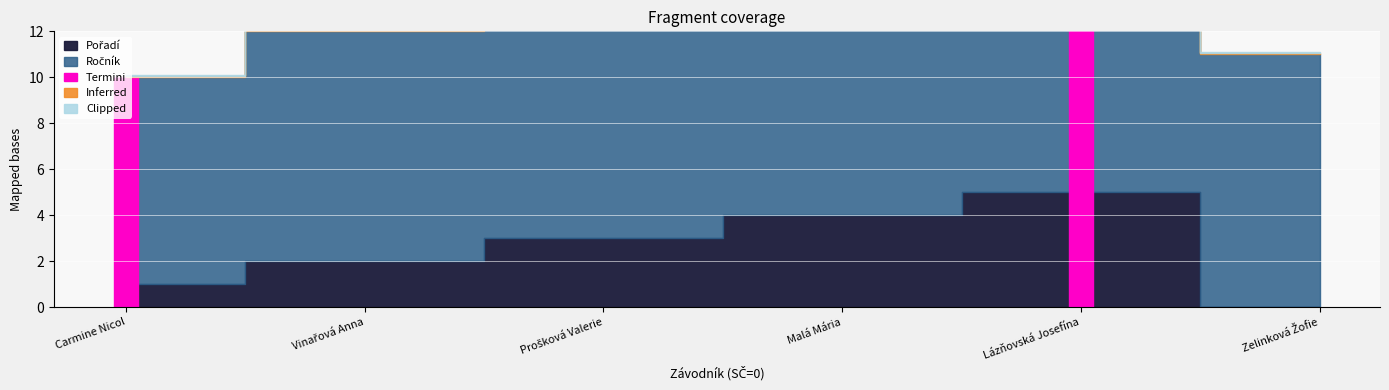

Is the value of Ročník at Malá Mária greater than the value of Pořadí at Lázňovská Josefína?

Yes